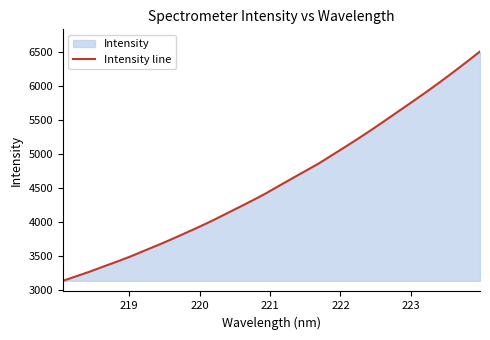

What is the difference between the maximum and minimum values?

3369.4